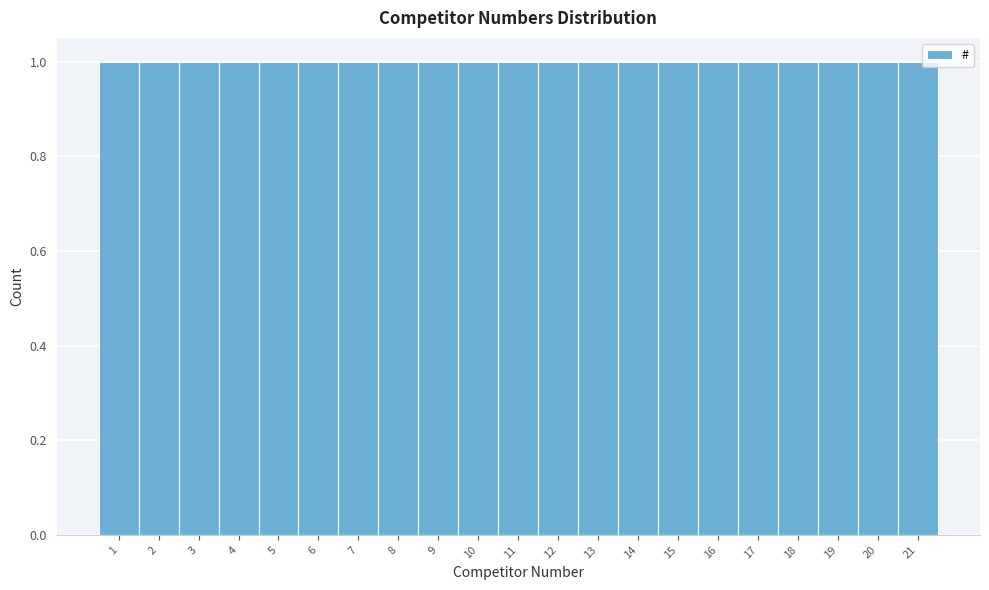

Reading left to right, list every bar in this chart as the range it spans on the x-axis followed by its height. The values are not printed on the chart, so give them approximately, as read against the axis.

0.5 to 1.5: 1
1.5 to 2.5: 1
2.5 to 3.5: 1
3.5 to 4.5: 1
4.5 to 5.5: 1
5.5 to 6.5: 1
6.5 to 7.5: 1
7.5 to 8.5: 1
8.5 to 9.5: 1
9.5 to 10.5: 1
10.5 to 11.5: 1
11.5 to 12.5: 1
12.5 to 13.5: 1
13.5 to 14.5: 1
14.5 to 15.5: 1
15.5 to 16.5: 1
16.5 to 17.5: 1
17.5 to 18.5: 1
18.5 to 19.5: 1
19.5 to 20.5: 1
20.5 to 21.5: 1